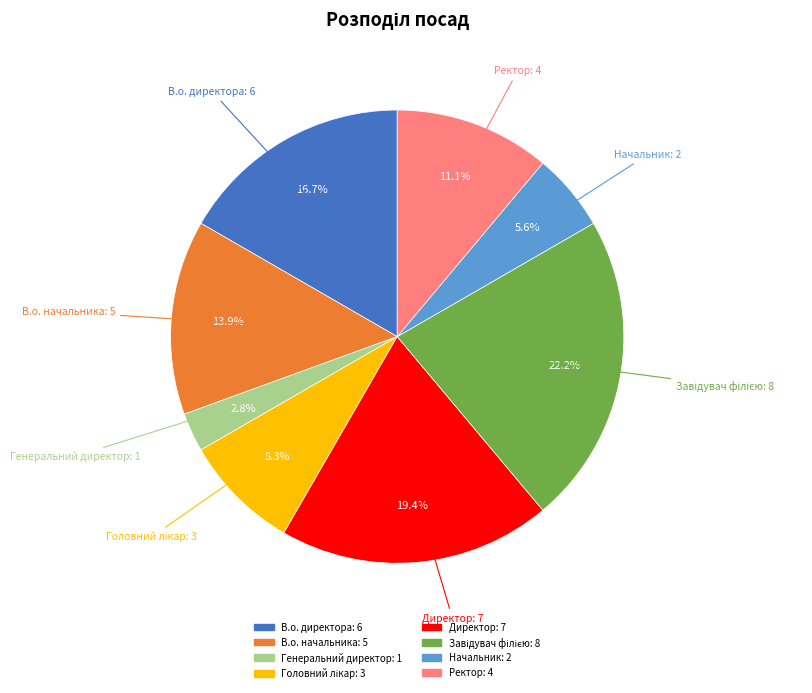

What is the smallest slice in the pie chart?

Генеральний директор